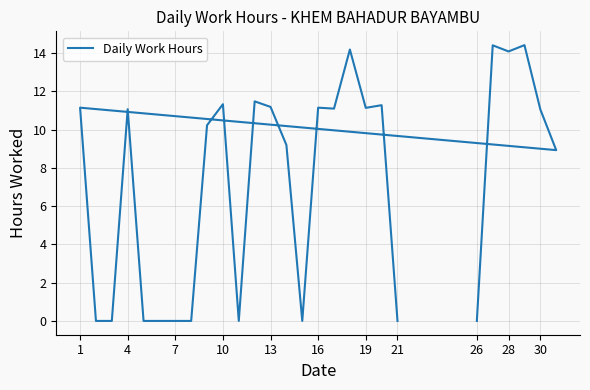

What is the sum of all values?

197.4